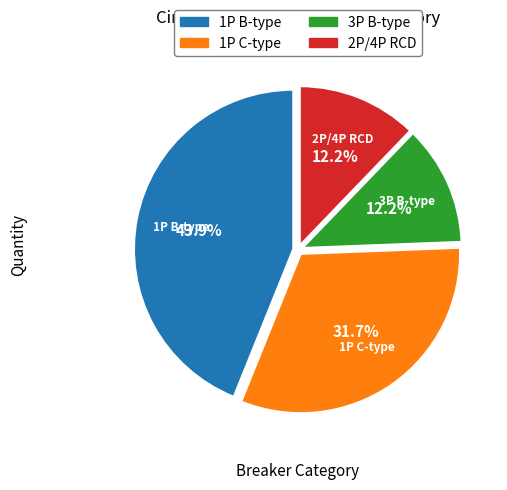

Does any single category account for the majority?

No